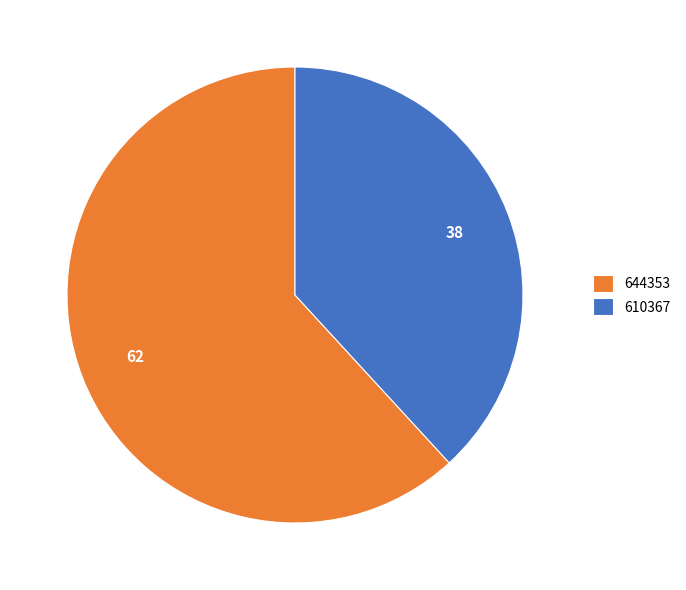

What is the ratio of the value at 610367 to the value at 644353?

0.6